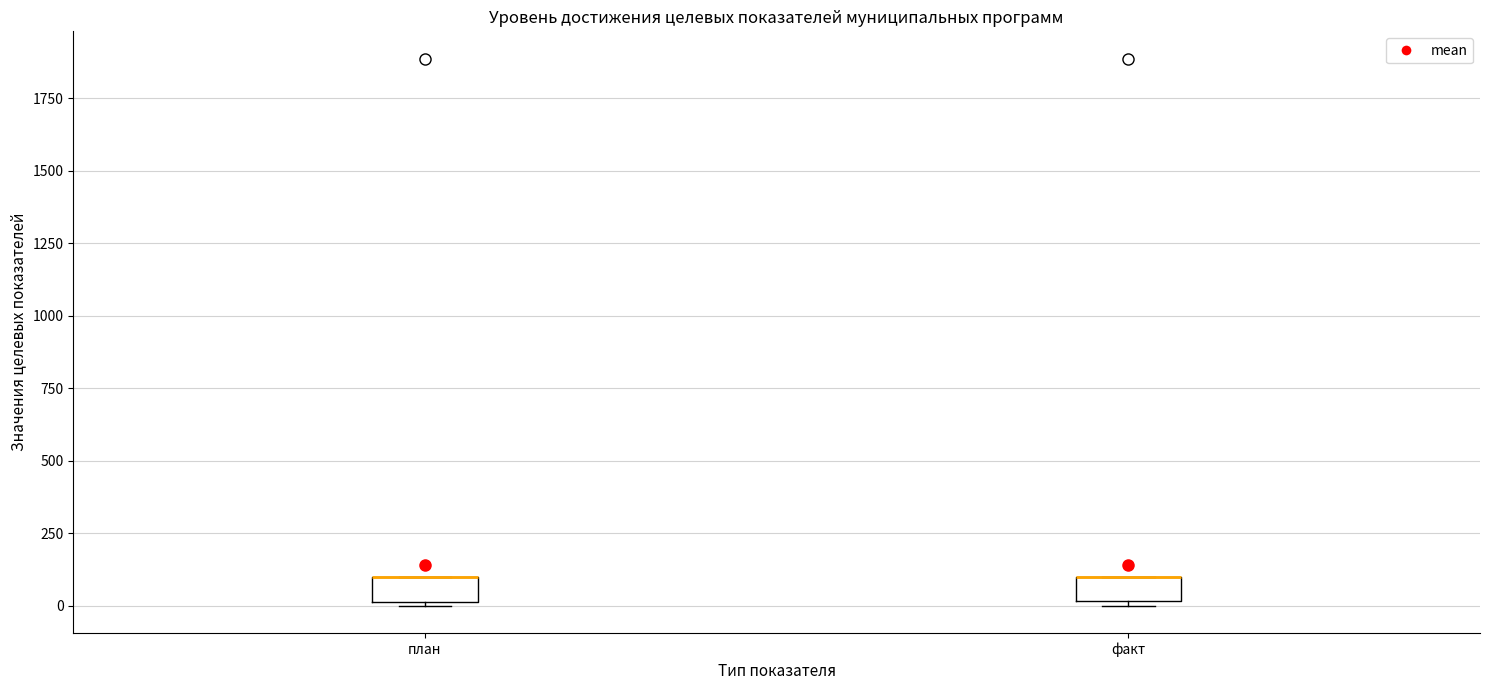

Reading left to right, transcribe this box plot: for each box, give where its median line is, the range the box spans, and where its two whiskers end, as read against the y-axis. The values are not printed on the chart, so give them approximately, as read against the axis.

план: median 100 (drawn on the box's upper edge), box 0 to 100, whiskers 0 to 100
факт: median 100 (drawn on the box's upper edge), box 0 to 100, whiskers 0 (just below the box's lower edge) to 100